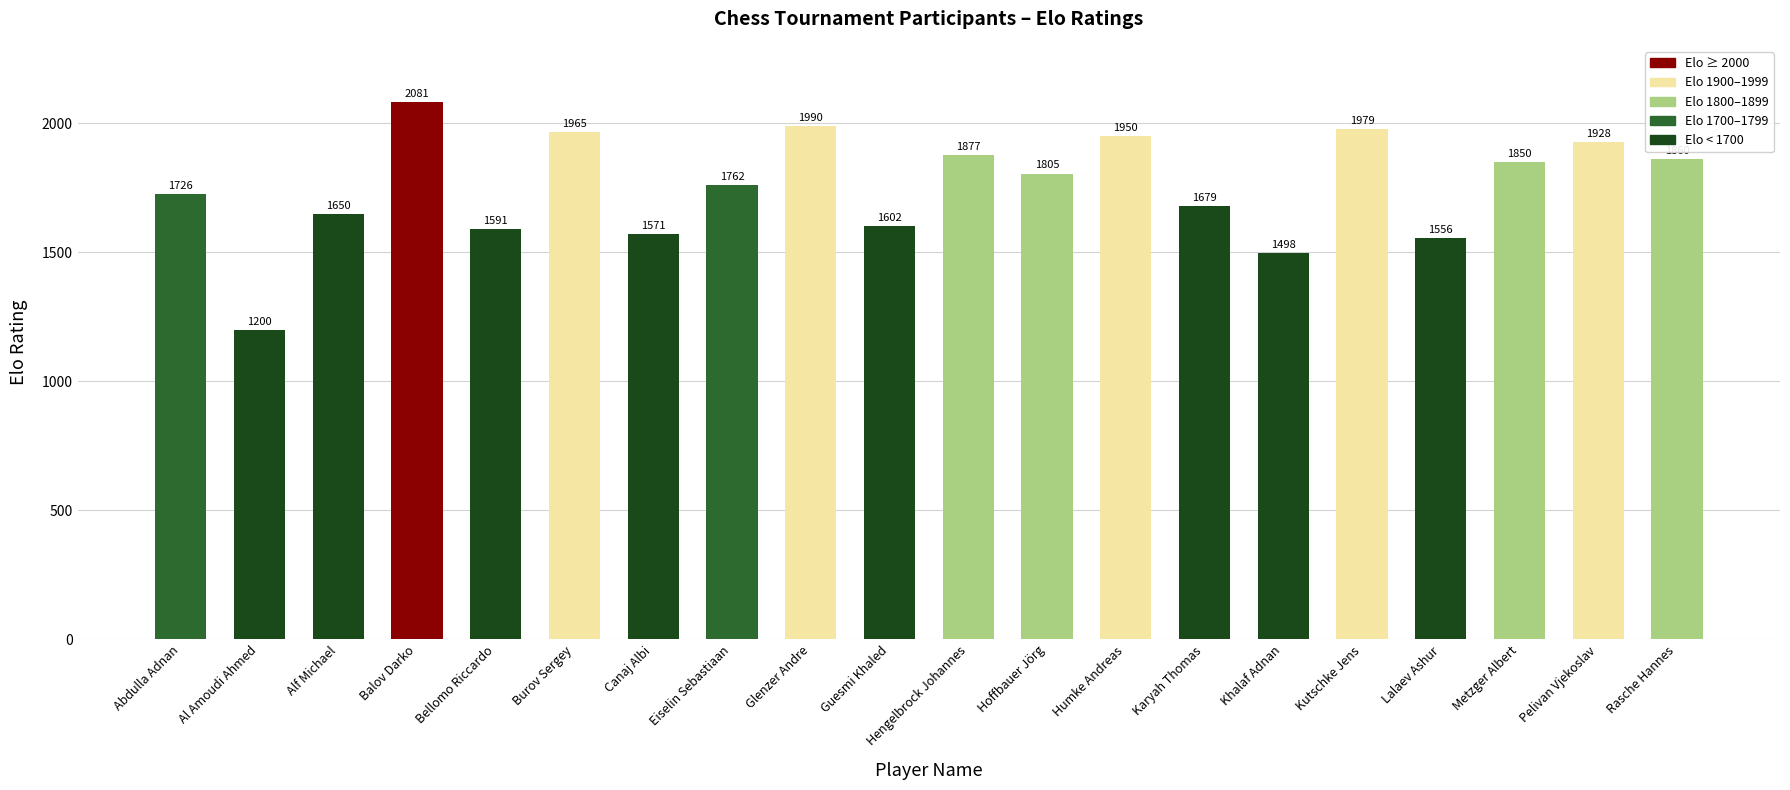

Does the chart contain stacked bars?

No